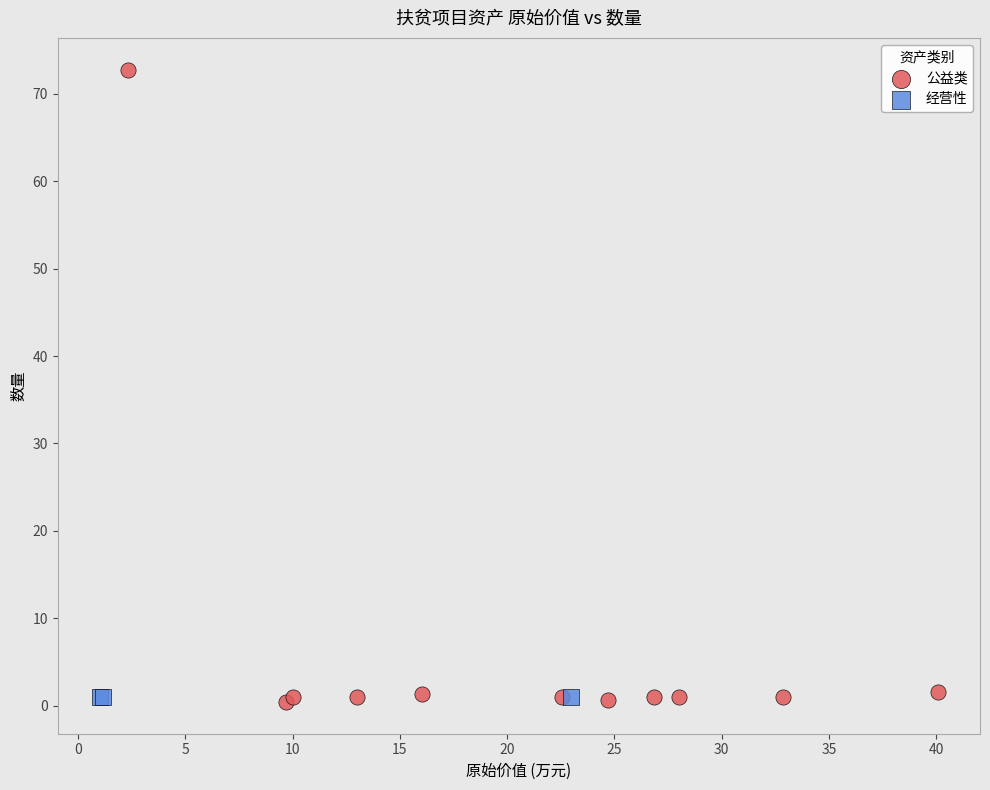

Which series reaches the maximum Y coordinate?

公益类